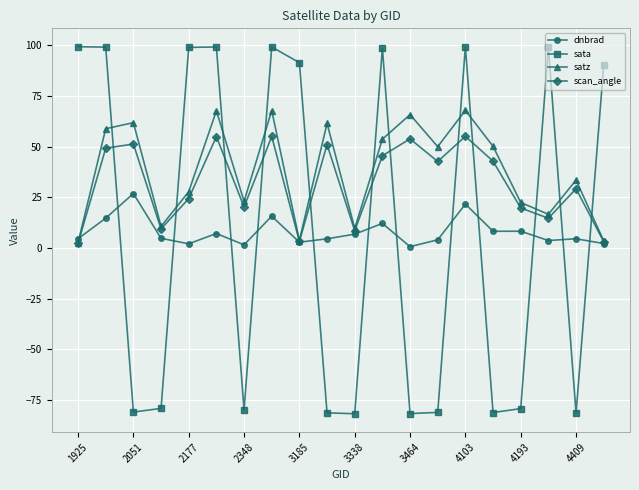

What is the sum of all sata values?

165.6